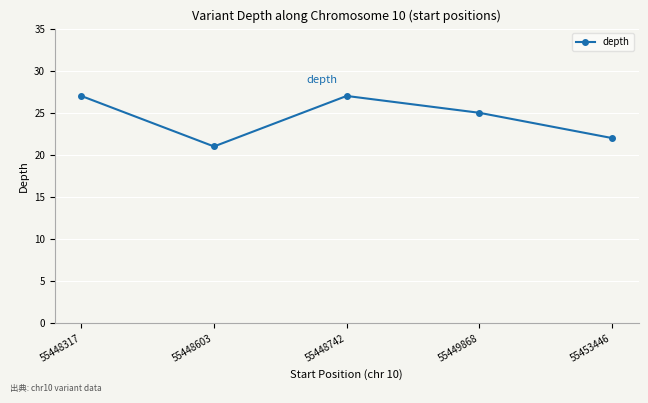

Where does the data first go above 25?

55448317